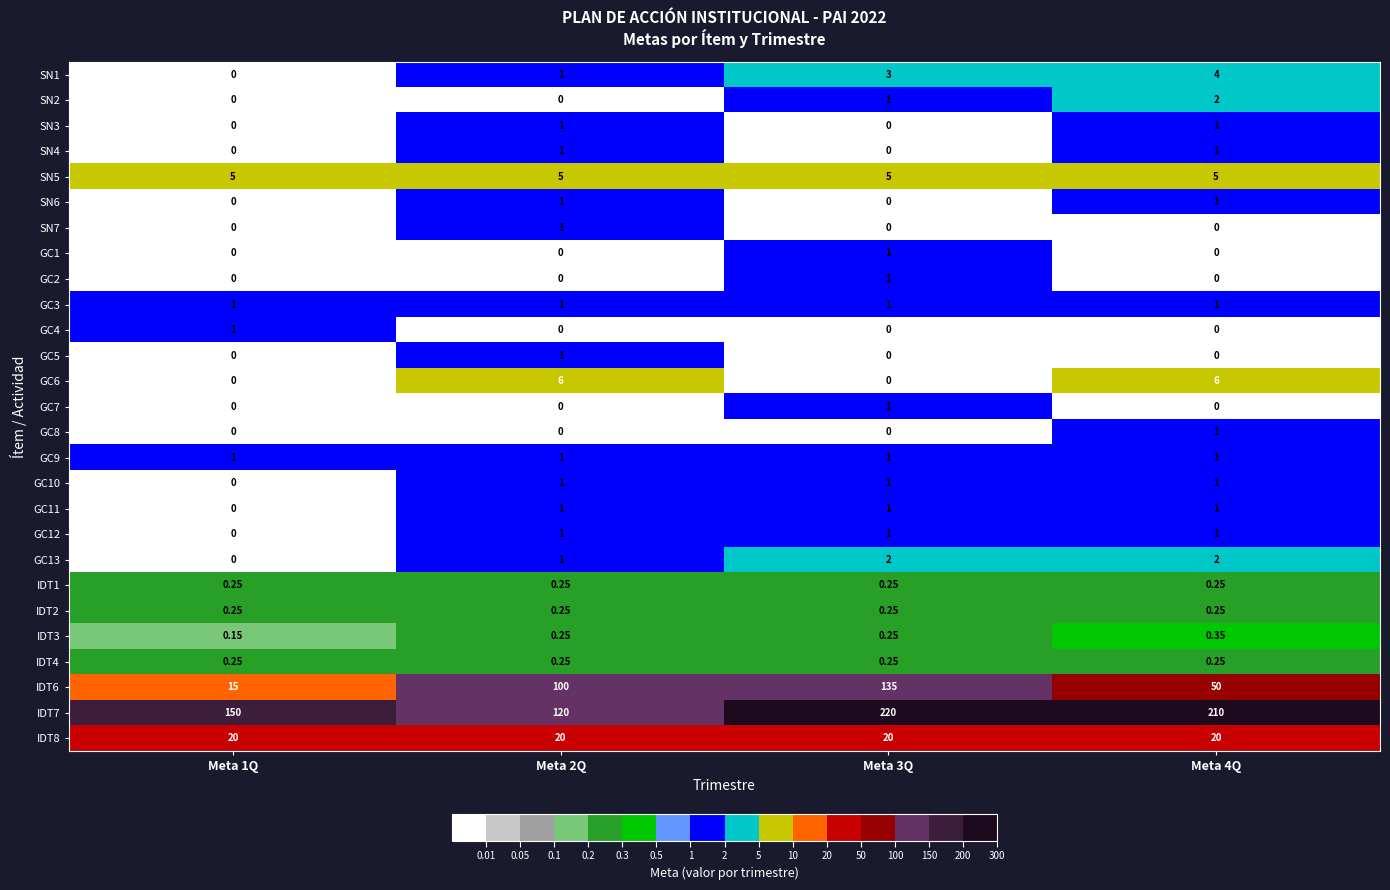

Is the value of SN3 at Meta 4Q greater than the value of IDT6 at Meta 2Q?

No